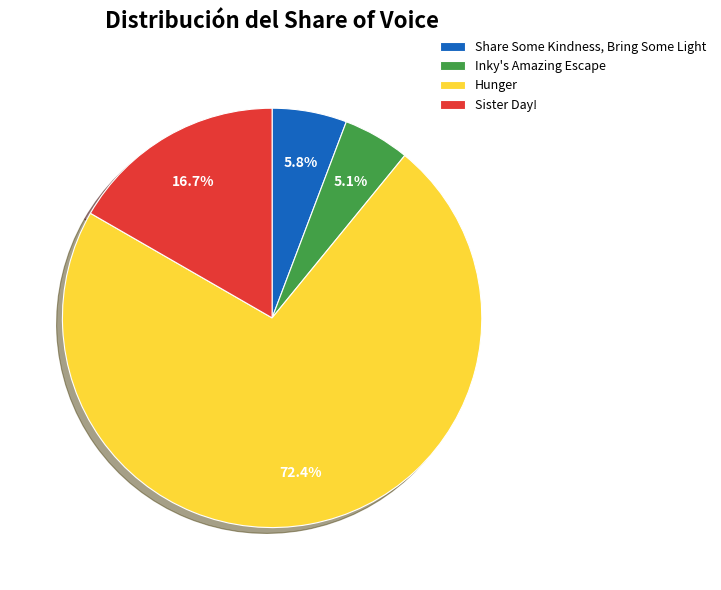

Count the number of slices in the pie.

4